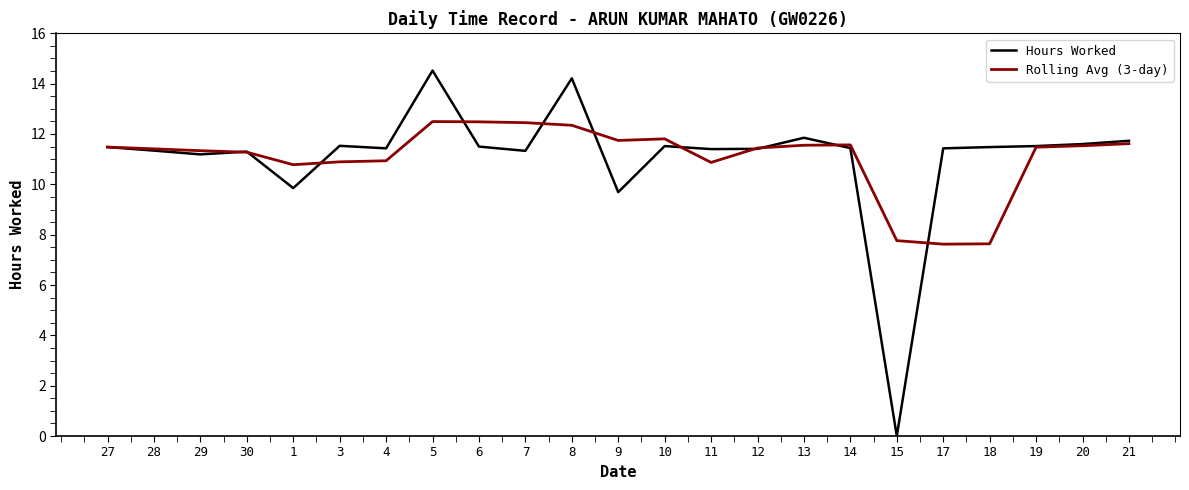

What is the total value across all series at 10?

23.3